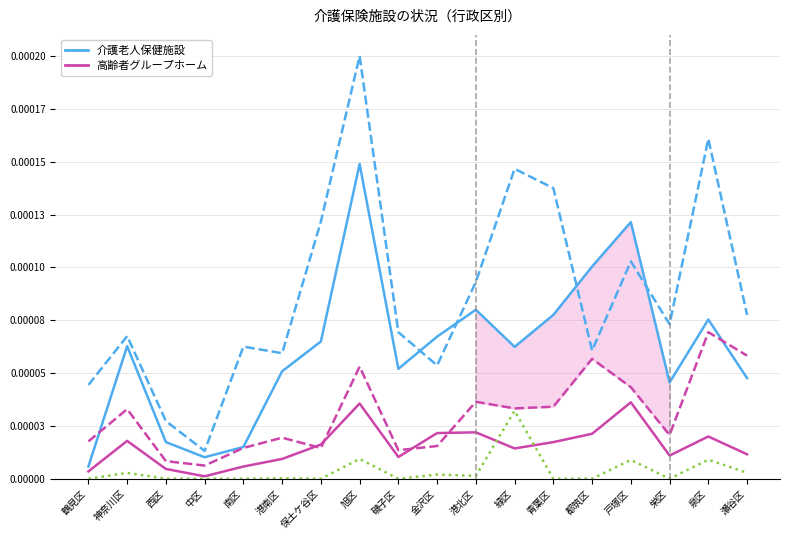

How many interior local peaks does the 介護老人福祉施設(定員) series have?

6